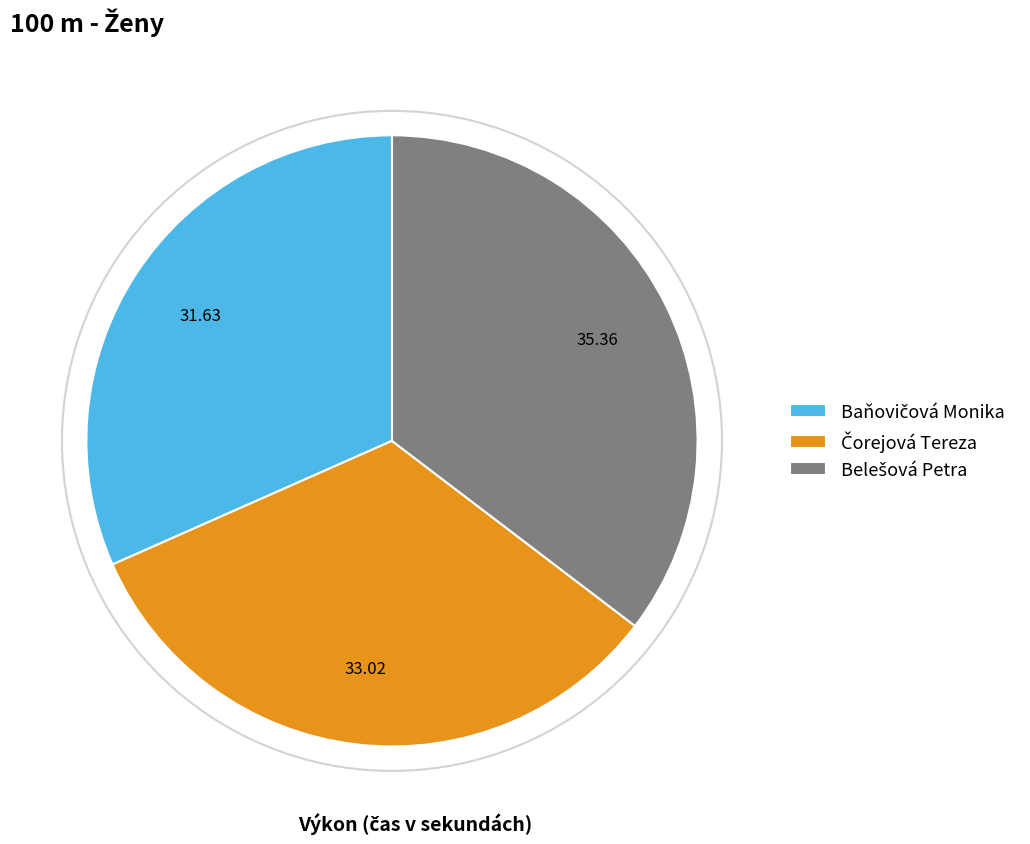

How many slices are in this pie chart?

3